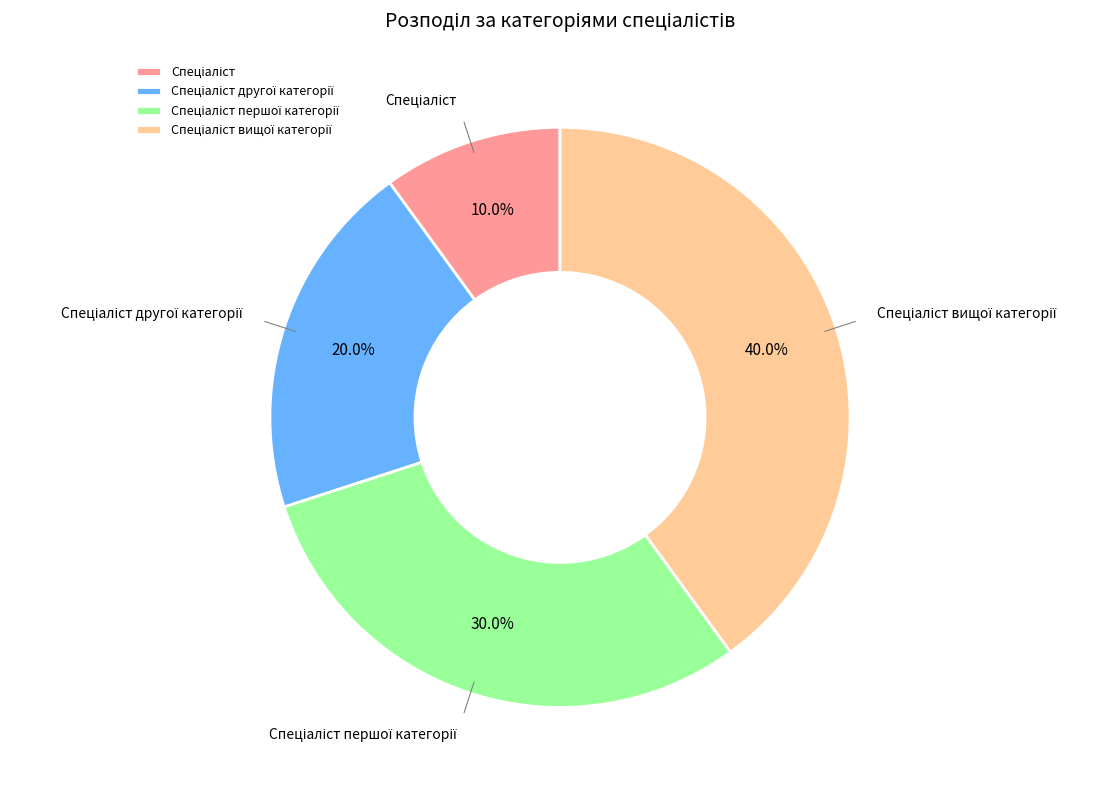

Is there any slice that represents more than half of the pie?

No